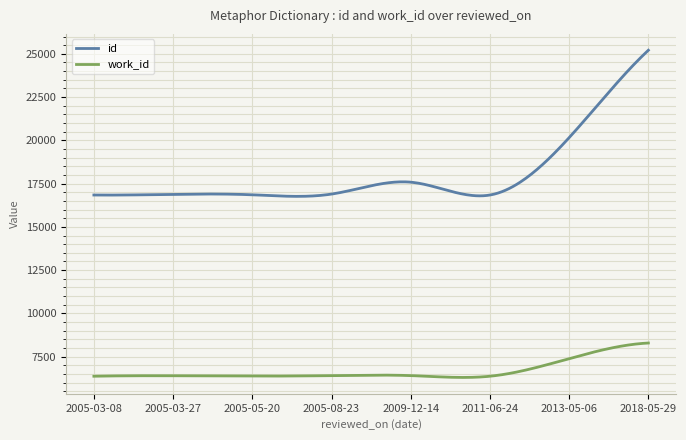

True or false: id and work_id cross at least once.

False